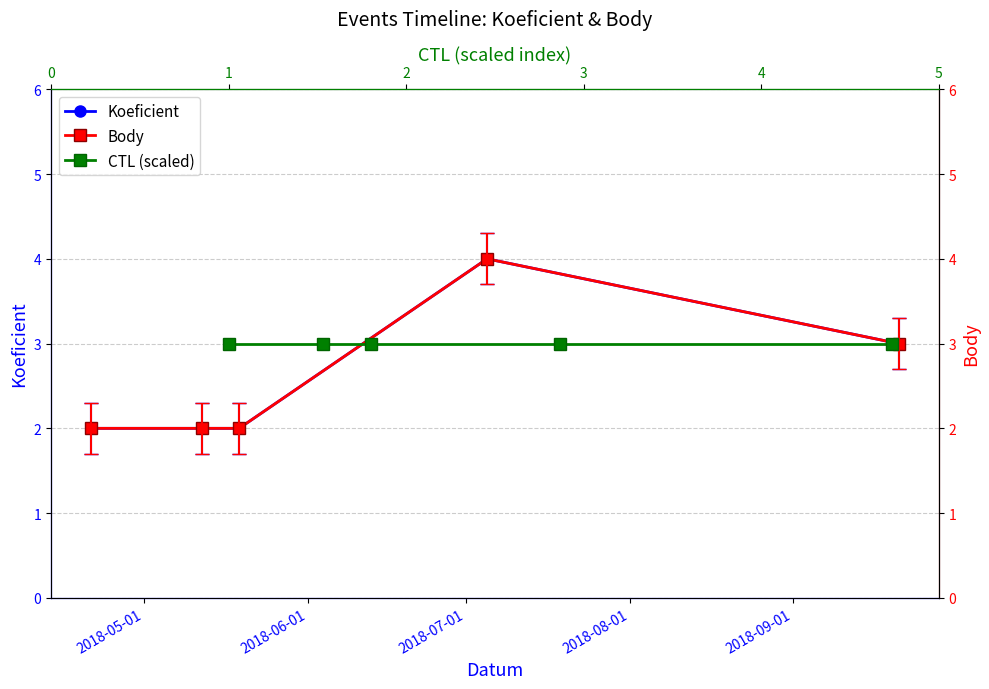

Is it true that CTL (scaled) equals 3 at 2018-09-01?

True